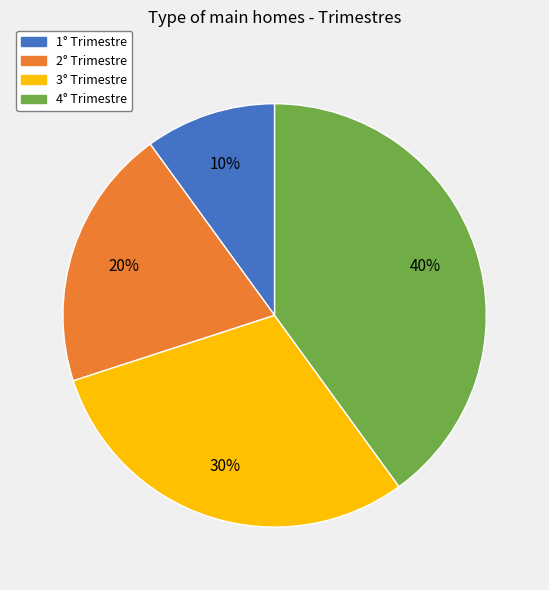

Is the sum of 1° Trimestre and 2° Trimestre greater than half?

No